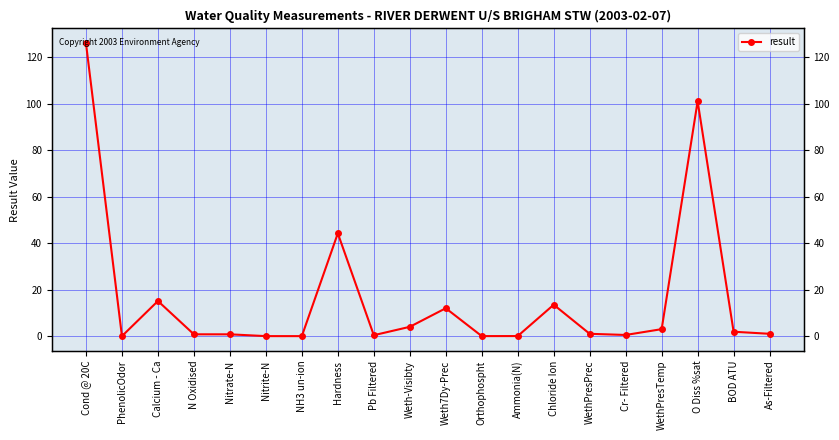

Reading left to right, extract all data points from this chart.

126.0	0.0	15.1	0.8	0.8	0.0	0.0	44.2	0.4	4.0	12.0	0.0	0.0	13.5	1.0	0.5	3.0	101.0	1.9	1.0